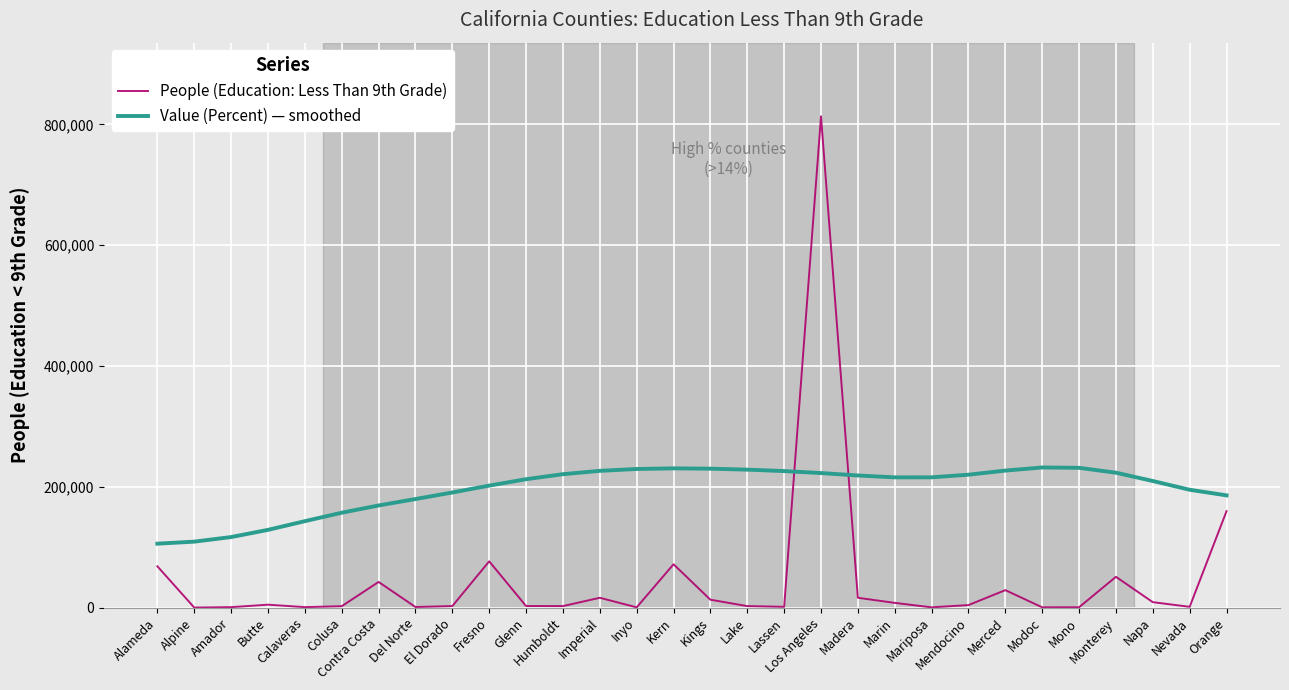

True or false: People (Education: Less Than 9th Grade) and Value (Percent) — smoothed intersect in this chart.

True